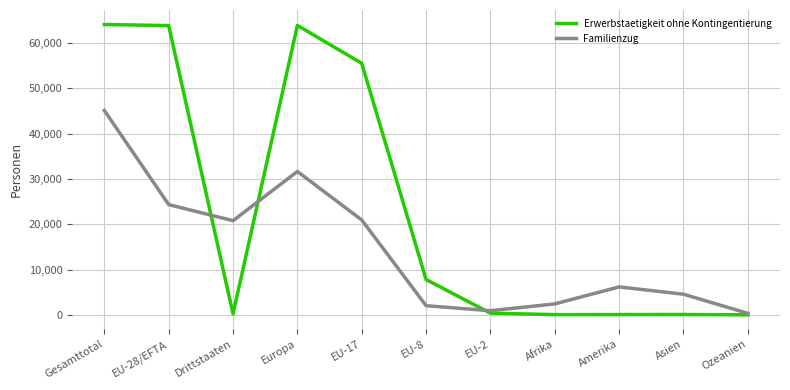

In Erwerbstaetigkeit ohne Kontingentierung, how many points are lower than both neighbors (excluding endpoints)?

2